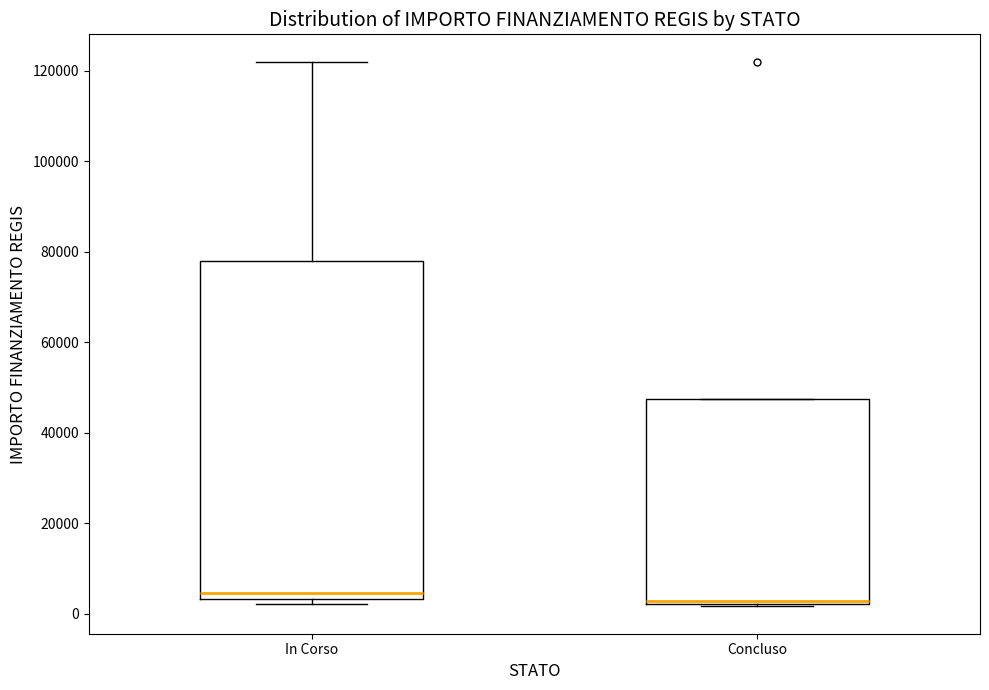

Reading left to right, transcribe this box plot: for each box, give where its median line is, the range the box spans, and where its two whiskers end, as read against the y-axis. The values are not printed on the chart, so give them approximately, as read against the axis.

In Corso: median 4000 (just above the box's lower edge), box 4000 to 78000, whiskers 2000 to 122000
Concluso: median 2000, box 2000 to 48000, whiskers 2000 to 48000